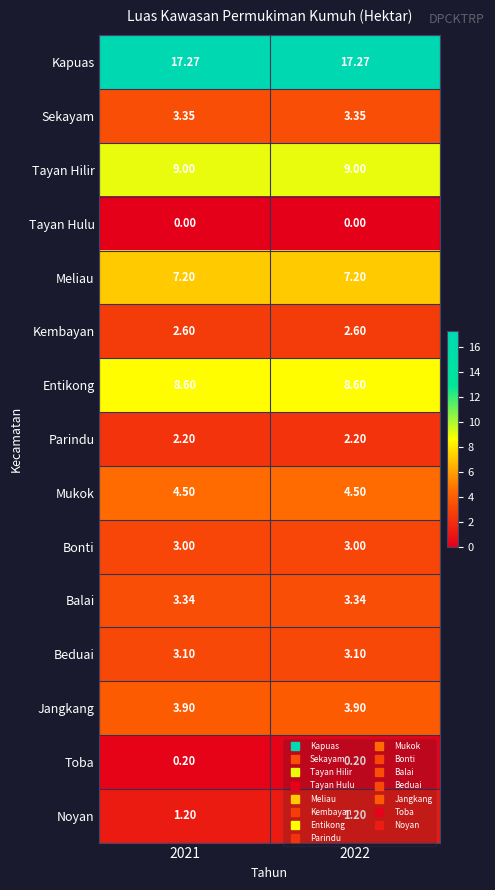

Rank the series by their maximum value, from lowest to highest.

Tayan Hulu, Toba, Noyan, Parindu, Kembayan, Bonti, Beduai, Balai, Sekayam, Jangkang, Mukok, Meliau, Entikong, Tayan Hilir, Kapuas